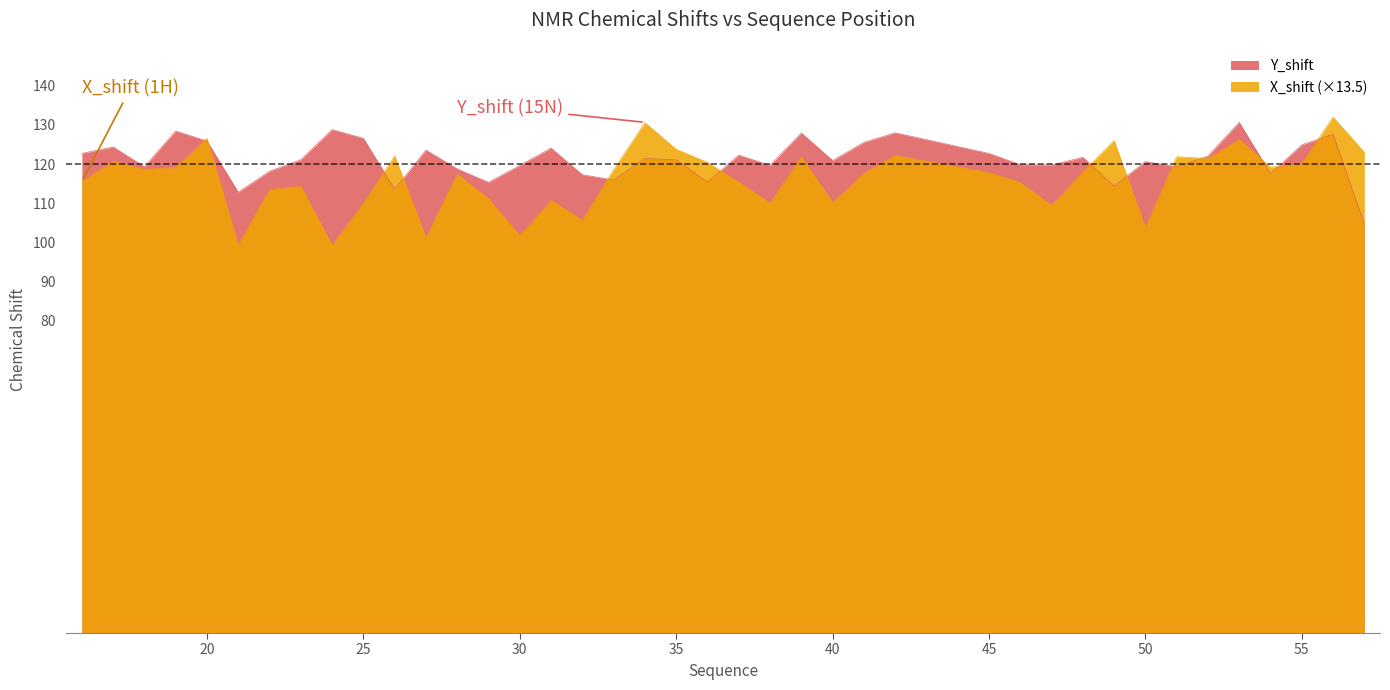

What is the value of the X_shift point at the 4th from the left?

119.1